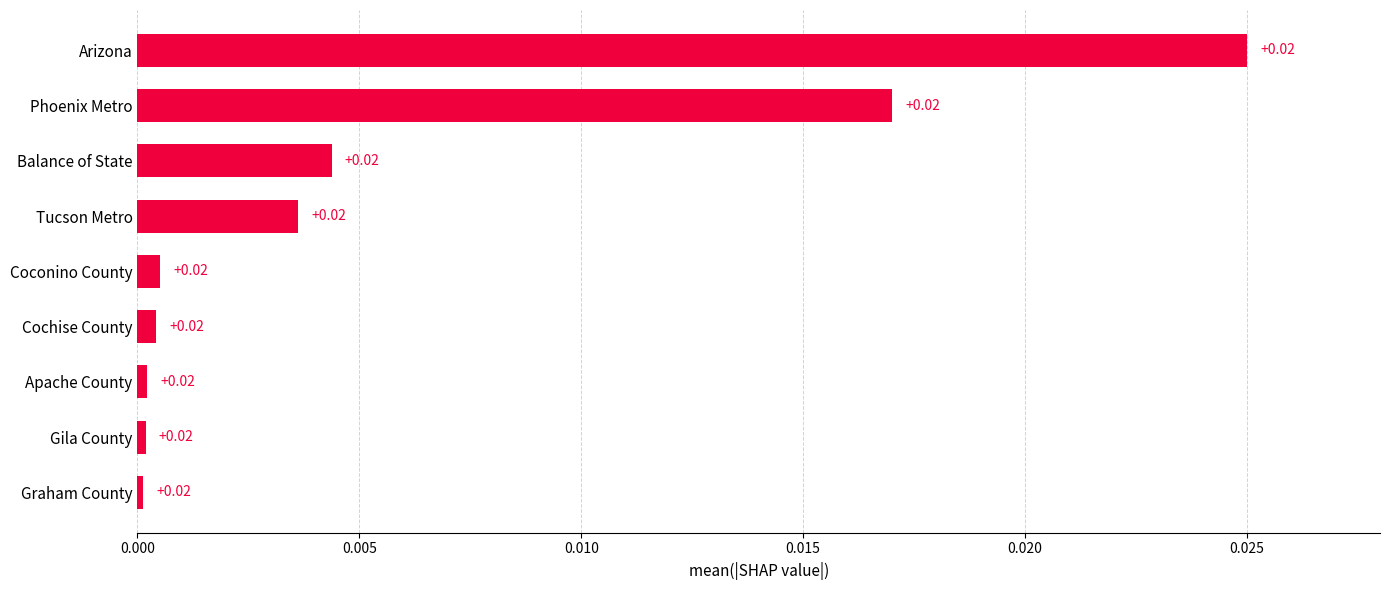

Between Phoenix Metro and Tucson Metro, which is larger?

Phoenix Metro